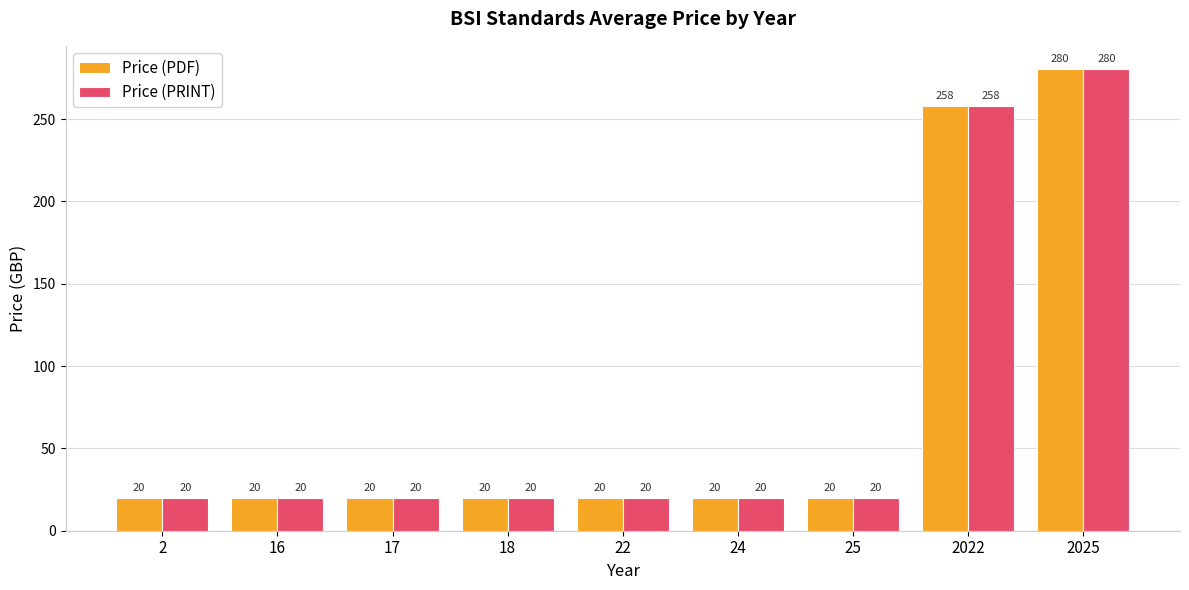

How many bars are there in each group?

2